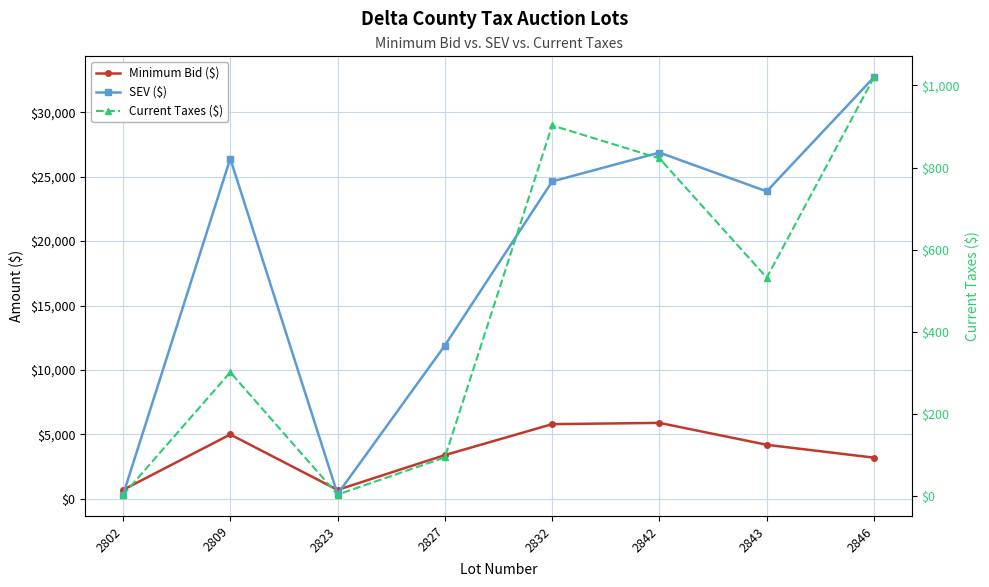

True or false: Current Taxes ($) and Minimum Bid ($) intersect in this chart.

False